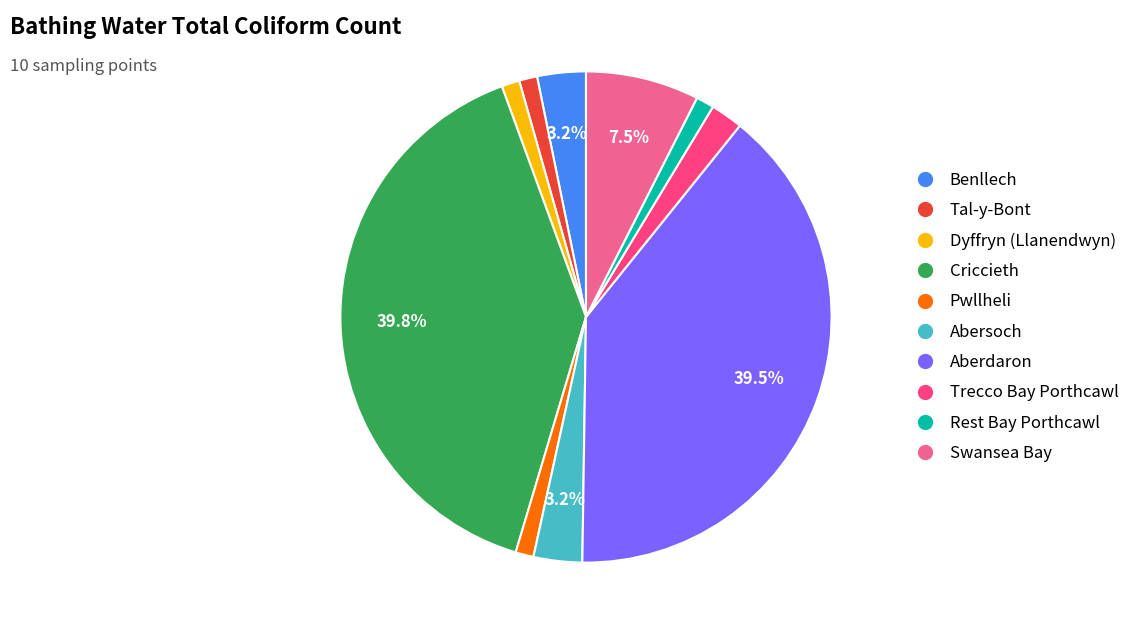

True or false: Pwllheli accounts for 1% of the total.

True